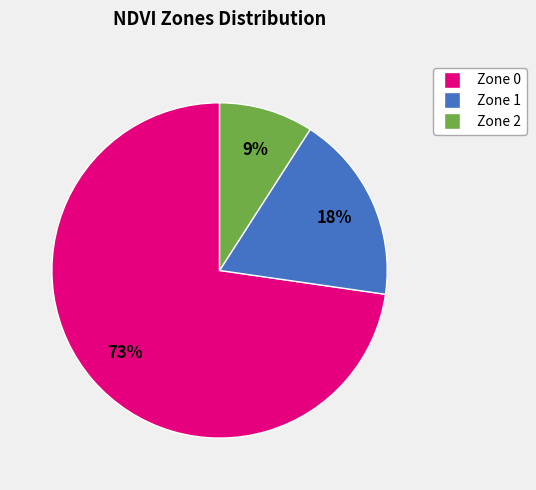

Is it true that Zone 0 is 73% of the pie?

True